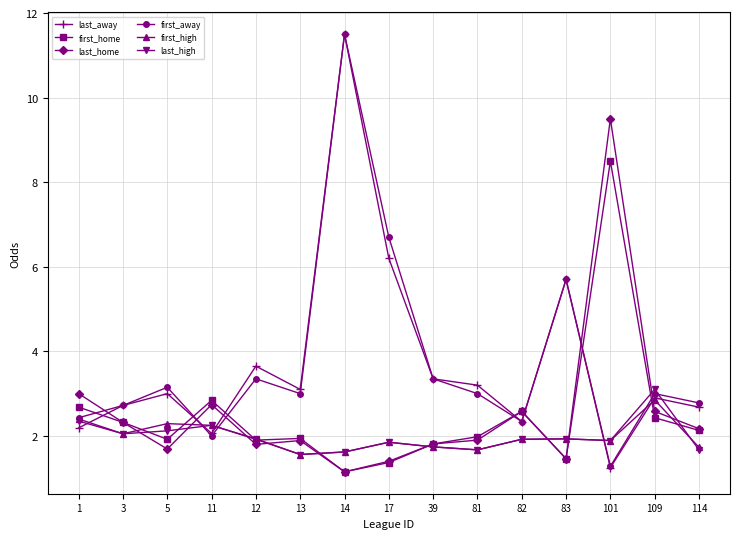

What is the sum of all first_high values?

29.7